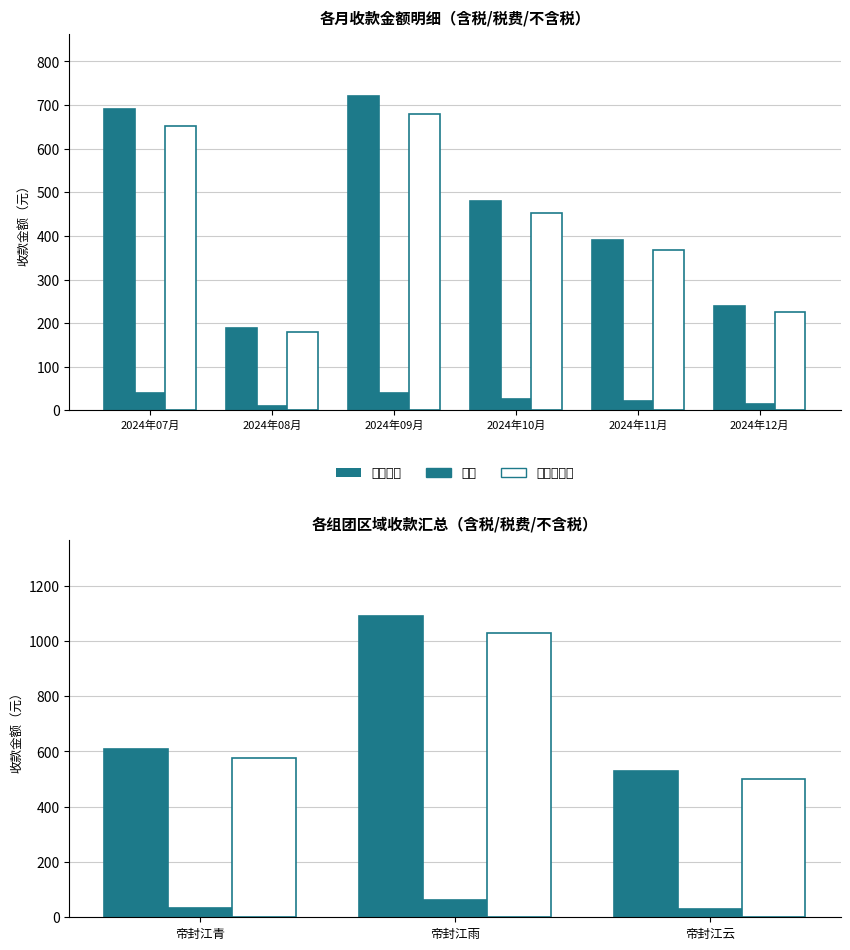

Reading right to left, transcribe all the data shown in this chart.

含税金额: 530.0	1091.0	610.0
税费: 30.0	61.8	34.5
不含税金额: 500.0	1029.2	575.5